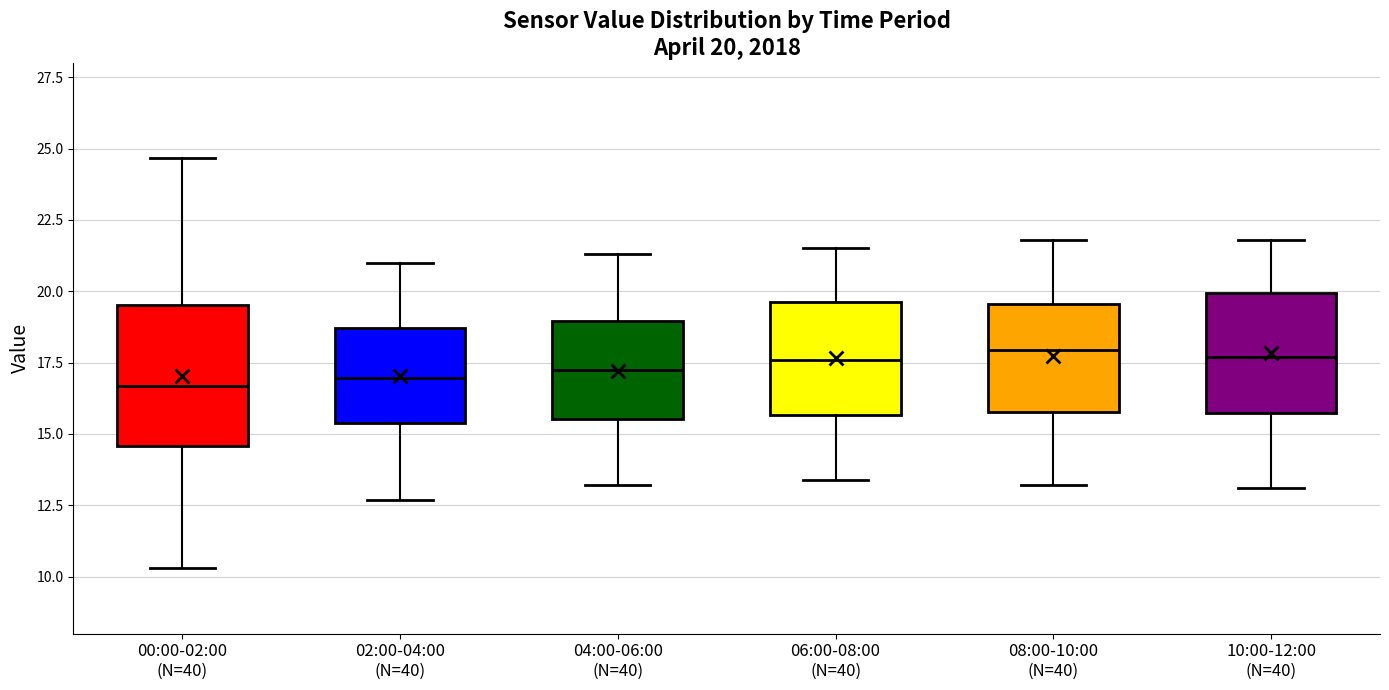

Which box is the tallest, from its lower edge to its upper edge?

00:00-02:00 (N=40)